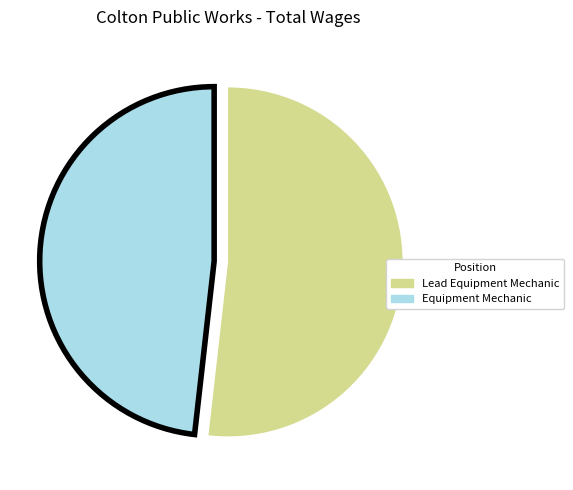

Which has a higher value, Equipment Mechanic or Lead Equipment Mechanic?

Lead Equipment Mechanic